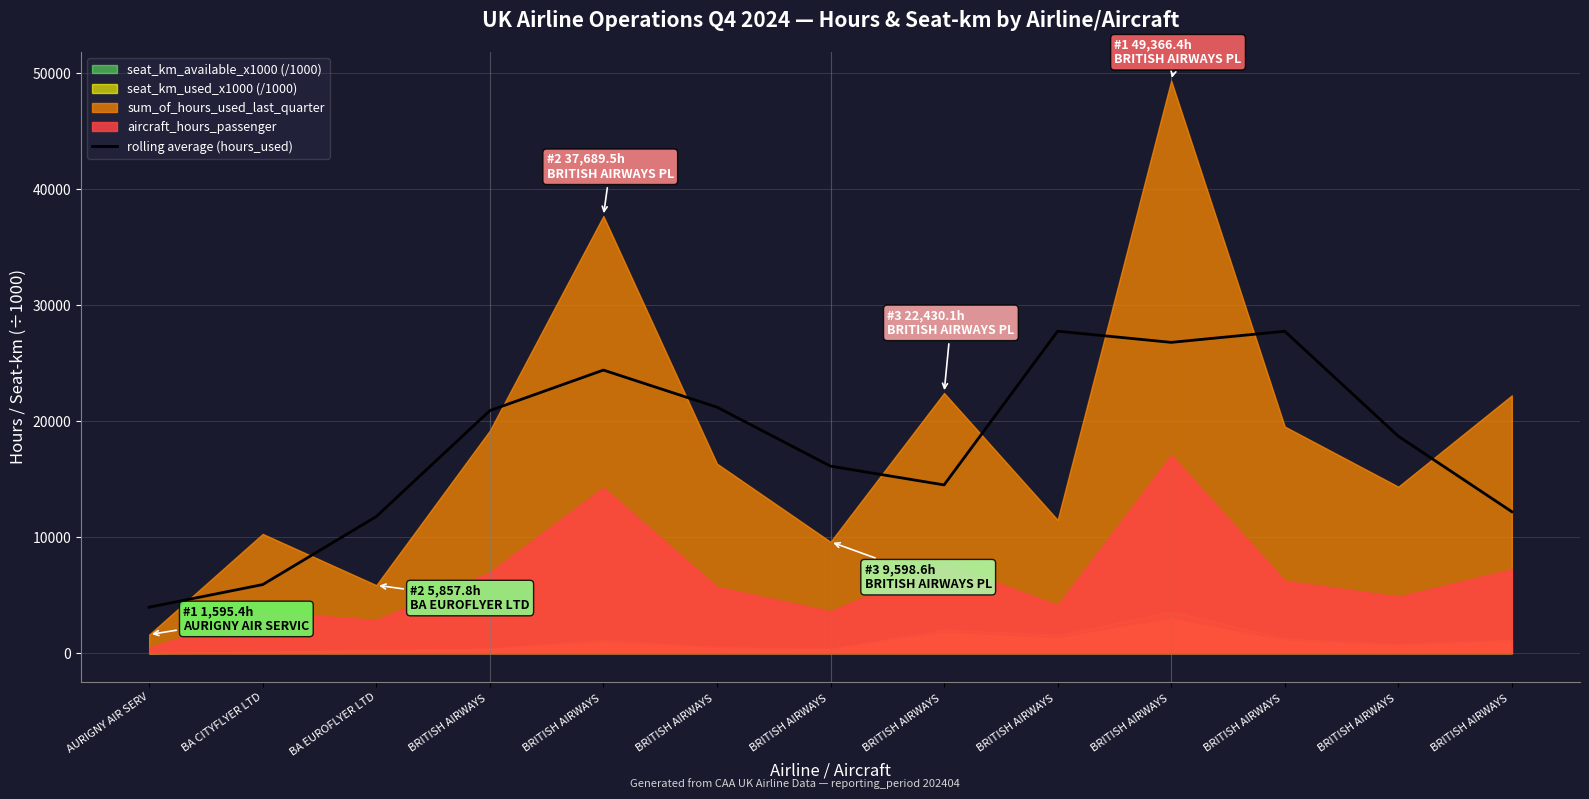

What is the label of the 12th point from the left?

BRITISH AIRWAYS 